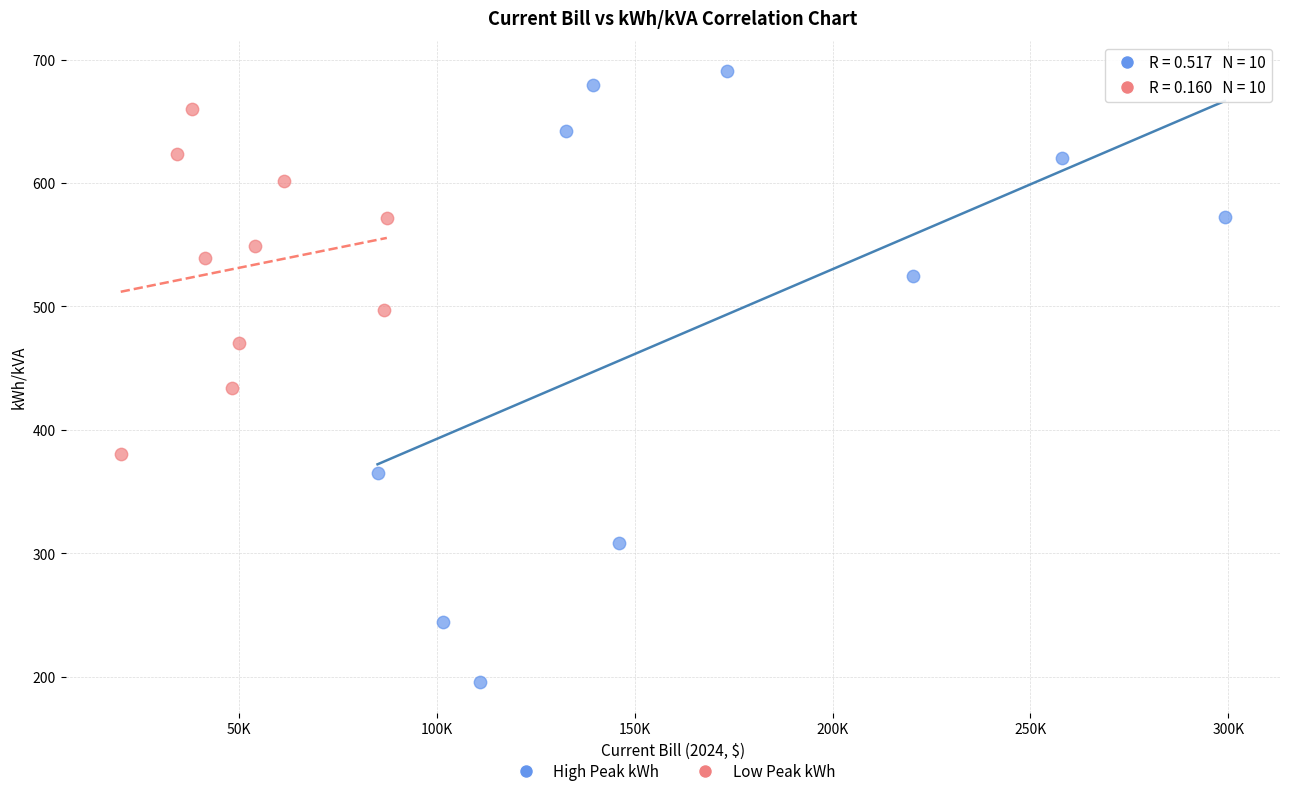

Which series reaches the maximum Y coordinate?

High Peak kWh